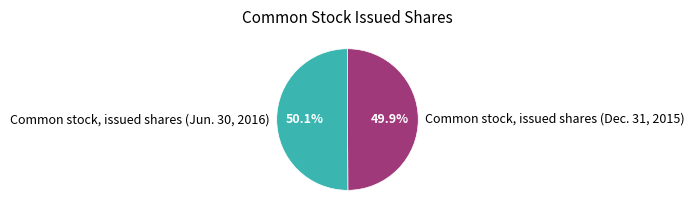

Approximately how many times larger is the value at Common stock, issued shares (Dec. 31, 2015) compared to Common stock, issued shares (Jun. 30, 2016)?

1.0